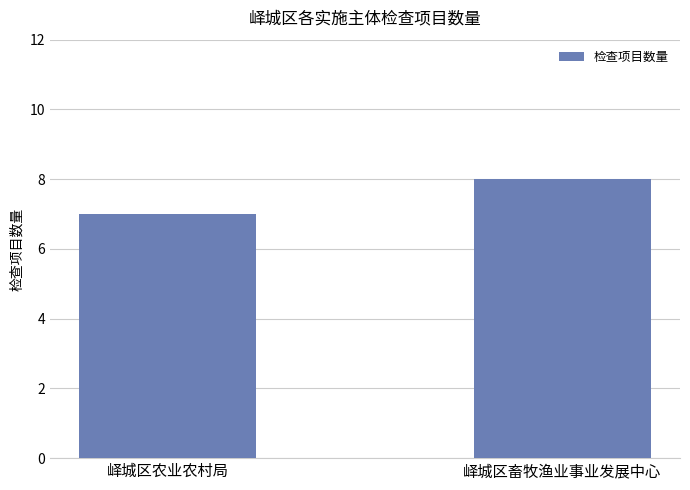

What position from the left is 峄城区畜牧渔业事业发展中心?

2